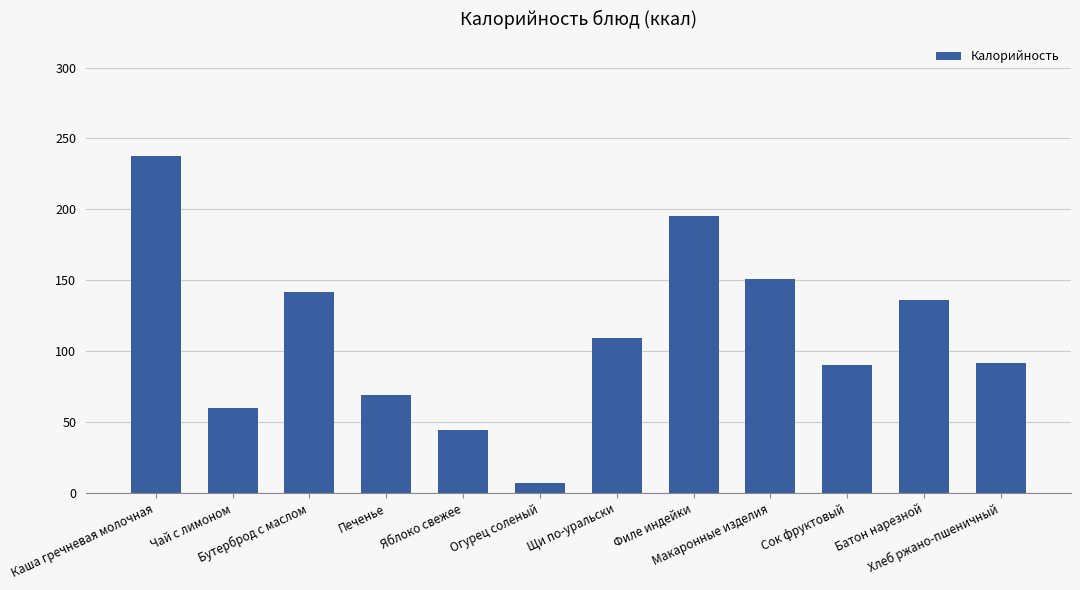

What is the average value?

111.1